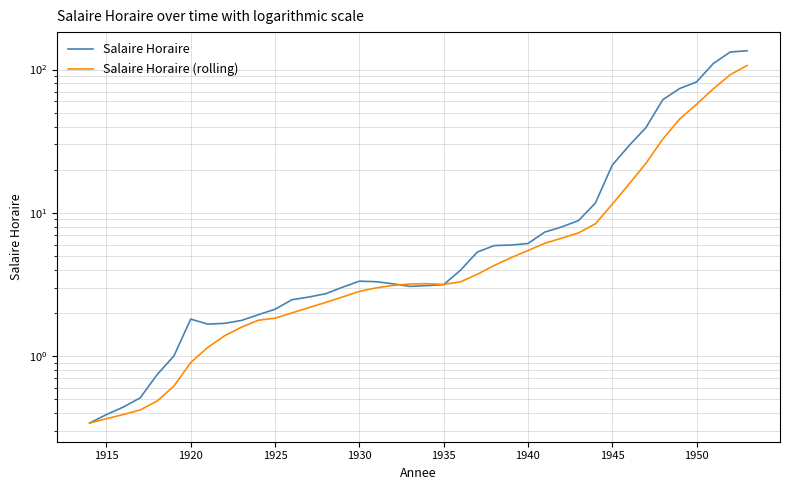

List the series in order of their overall mean, highest first.

Salaire Horaire, Salaire Horaire (rolling)